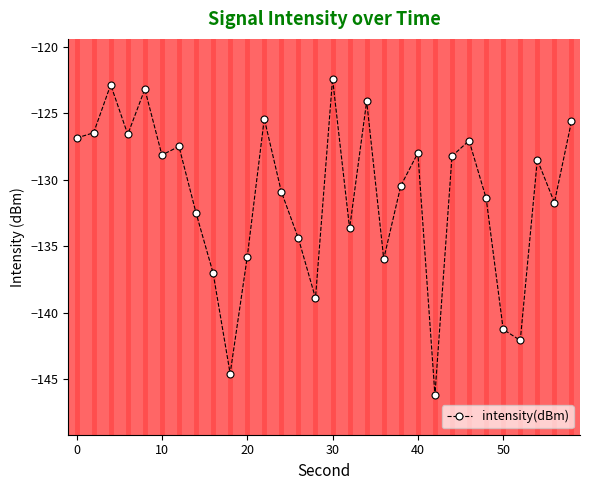

What is the value of the 26th point from the left?

-141.2